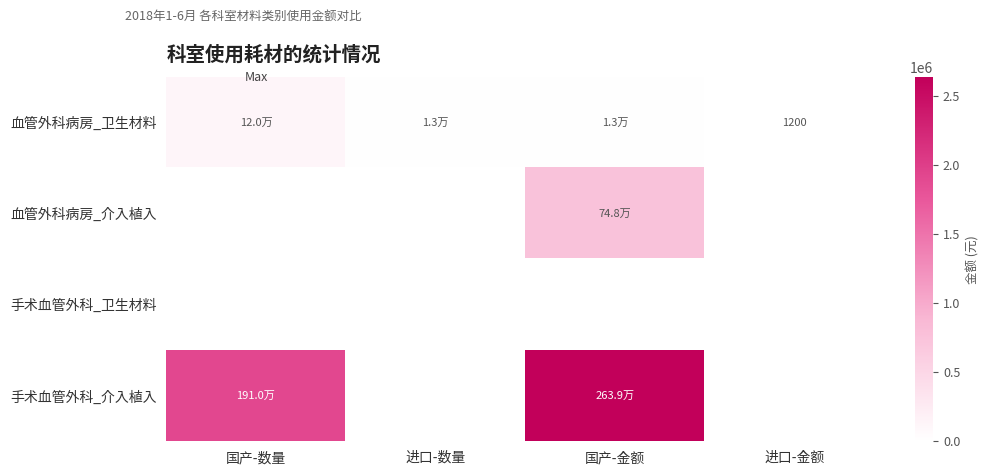

Which series changed the most between 进口-数量 and 进口-金额?

血管外科病房_卫生材料